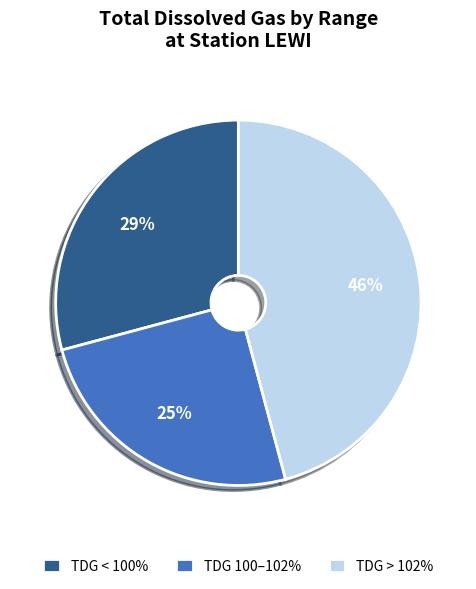

To the nearest percent, what is the combined percentage of TDG < 100% and TDG > 102%?

75%